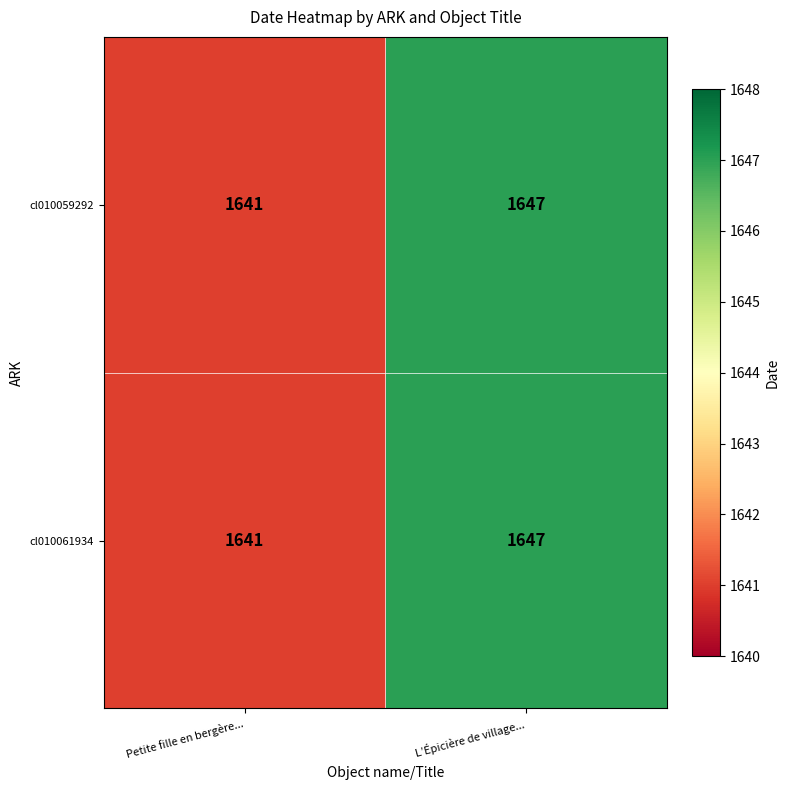

How many values in the cl010061934 series are below 1647?

1